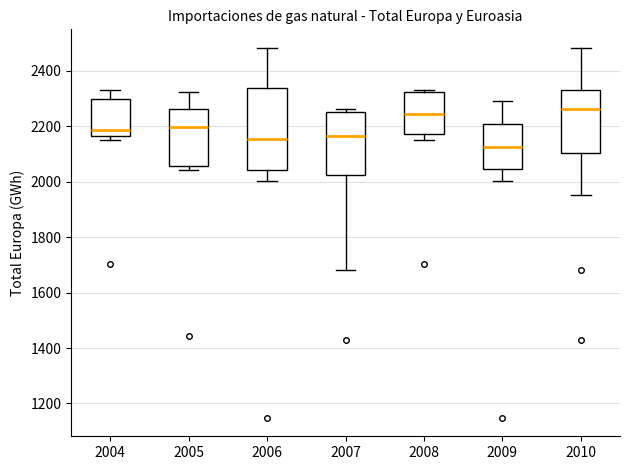

Which box is the tallest, from its lower edge to its upper edge?

2006